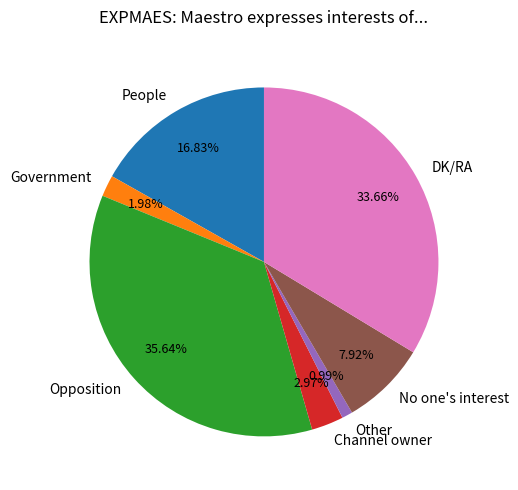

The Opposition slice represents 36% of the pie. True or false?

True